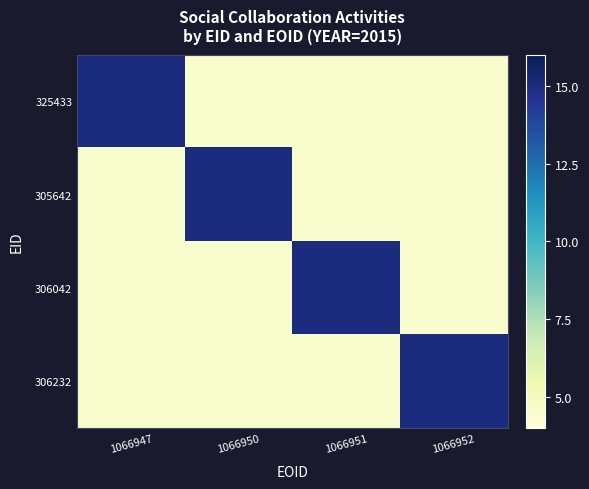

At which category is the sum across all series the highest?

1066947